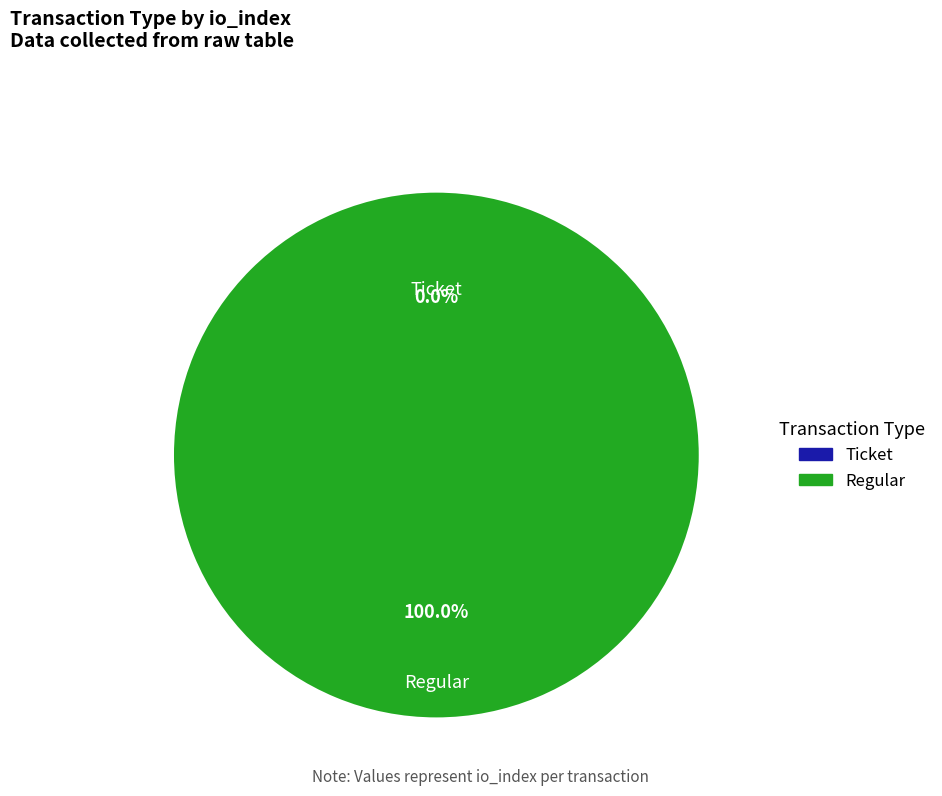

What percentage do Ticket and Regular together represent?

100.0%